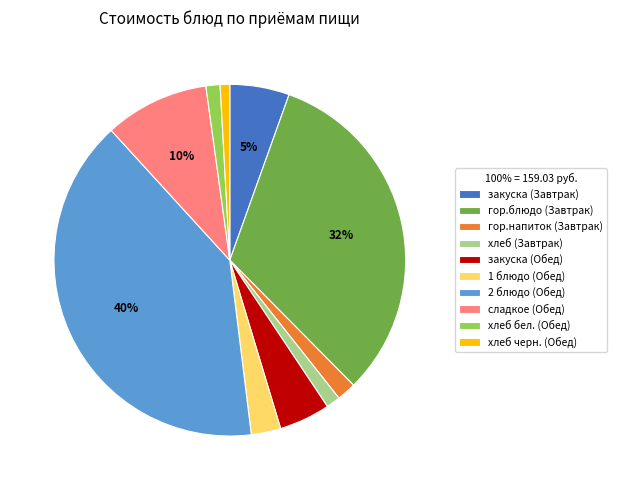

Is there a majority slice in this chart?

No